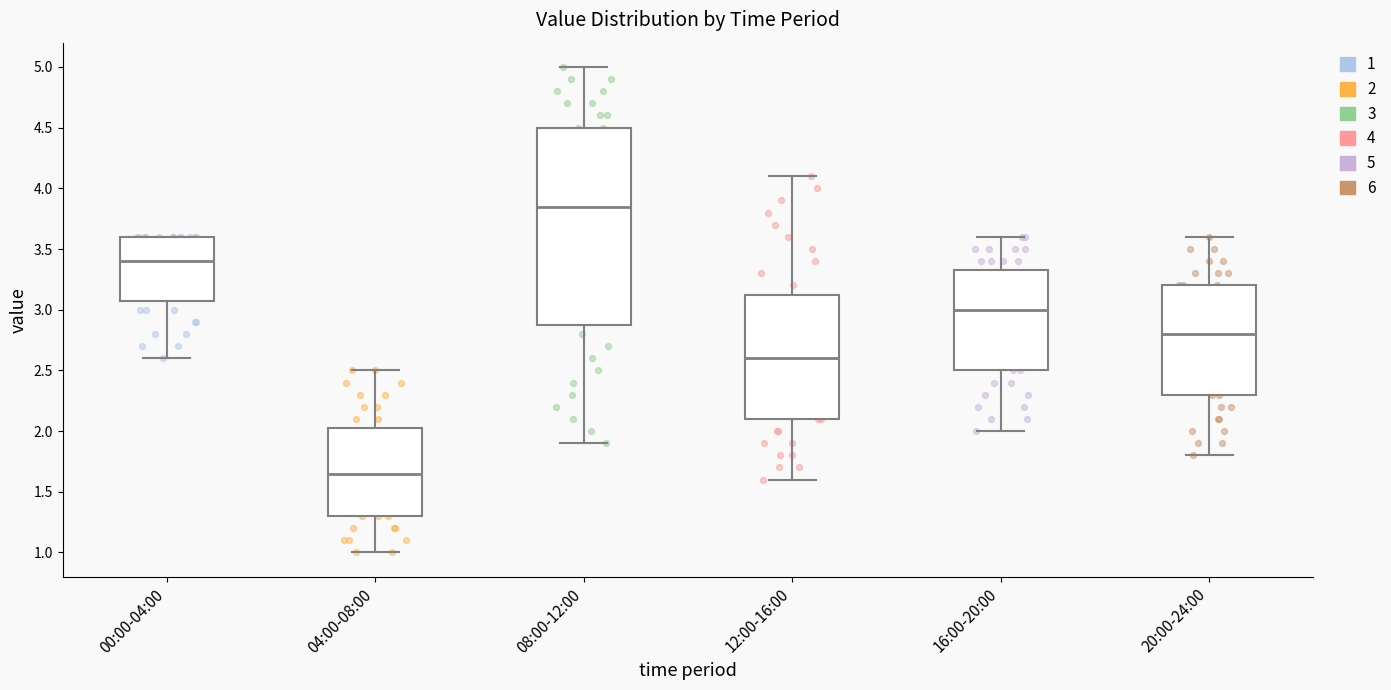

Where does the lower whisker of the box for 16:00-20:00 end on the y-axis? The values are not printed on the chart, so give them approximately, as read against the axis.

2.00